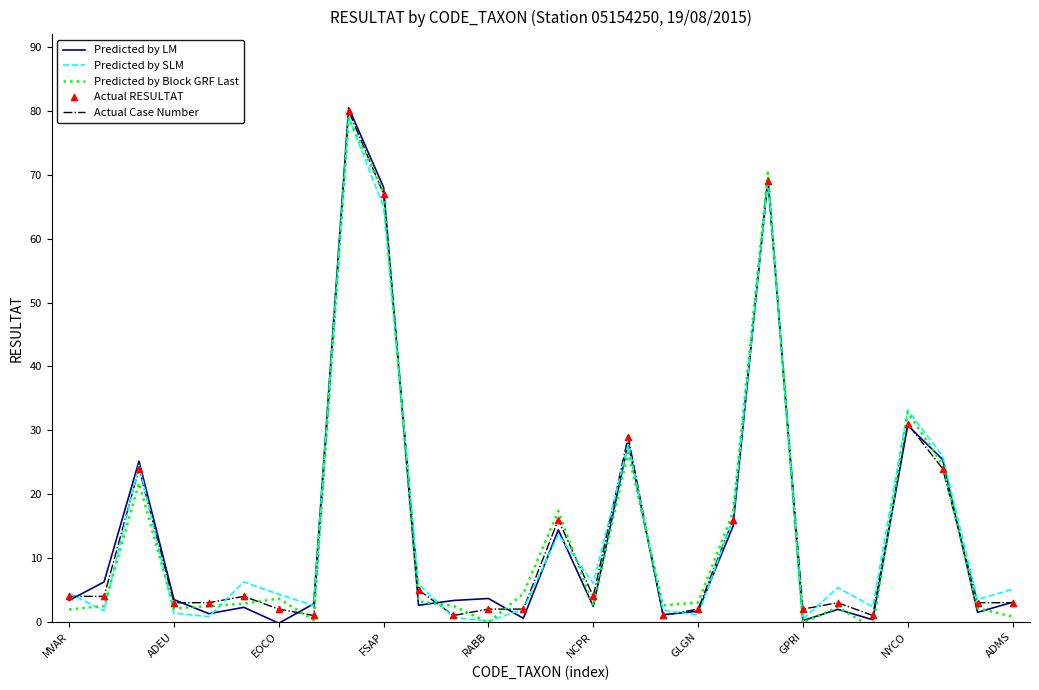

Which series reaches the maximum Y coordinate?

Predicted by LM